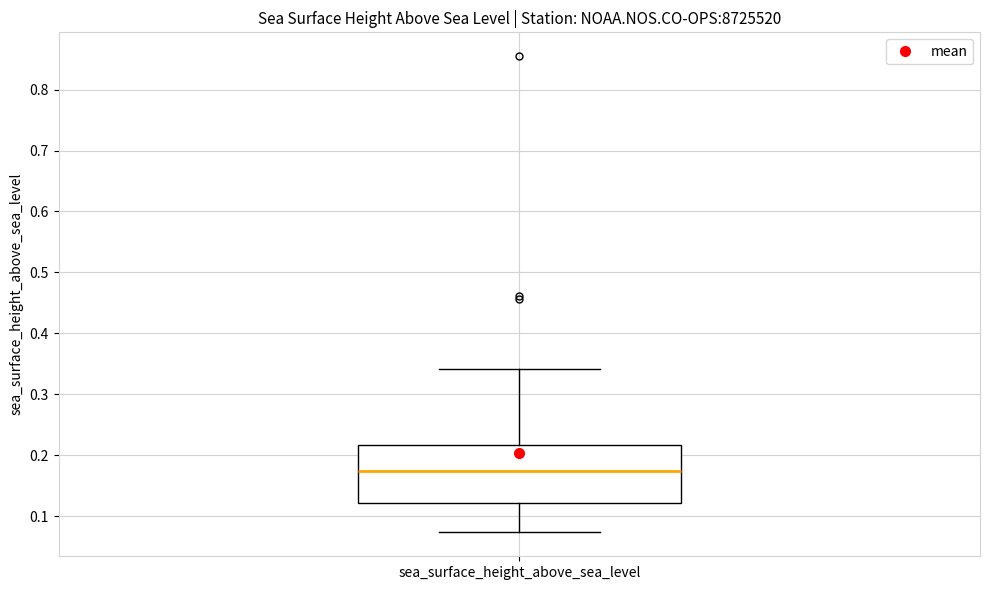

Transcribe this box plot: give where the median line is, the range the box spans, and where the two whiskers end, as read against the y-axis. The values are not printed on the chart, so give them approximately, as read against the axis.

median 0.17, box 0.12 to 0.22, whiskers 0.07 to 0.34